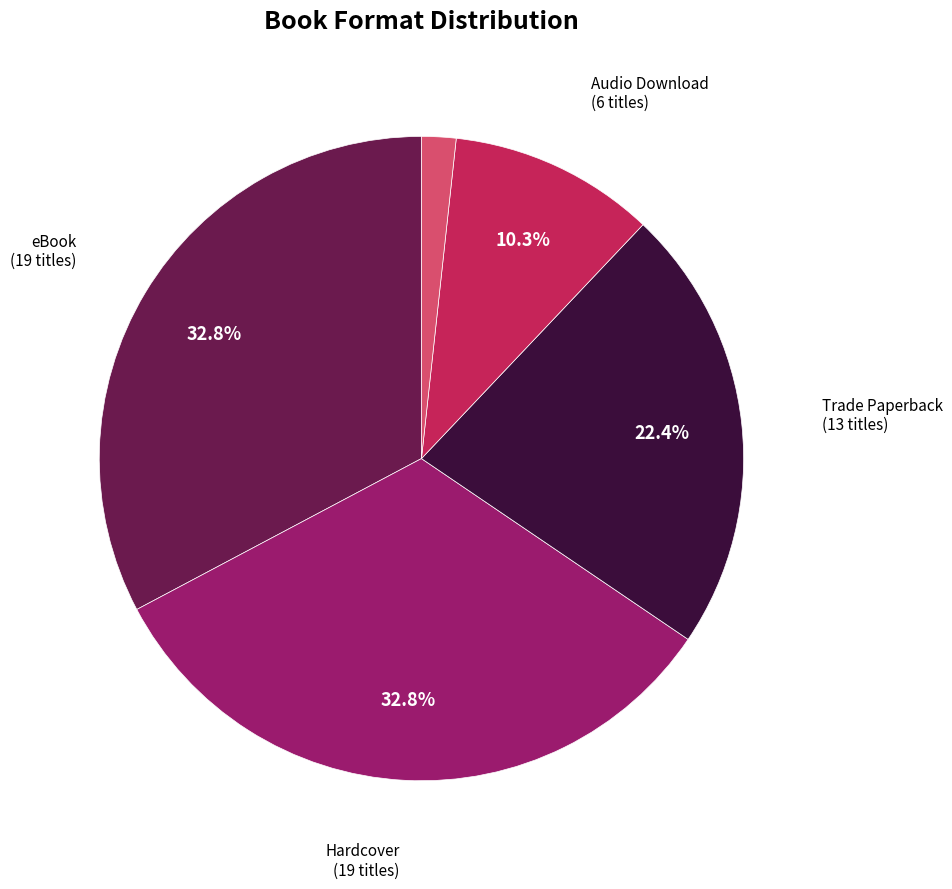

Is there a majority slice in this chart?

No